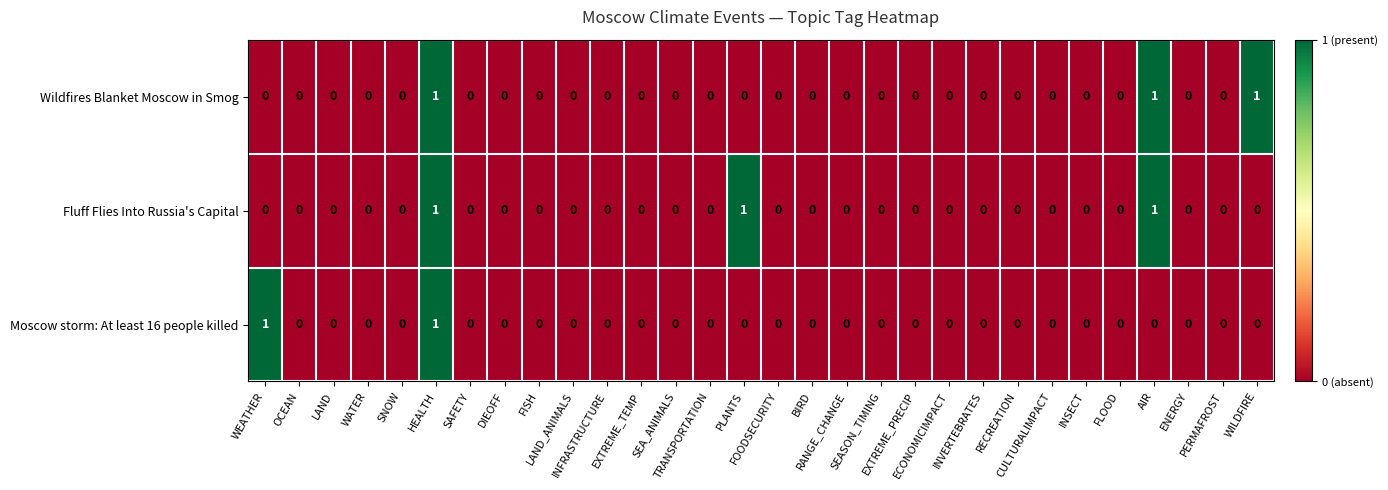

How many Wildfires Blanket Moscow in Smog values are between 0 and 1?

30